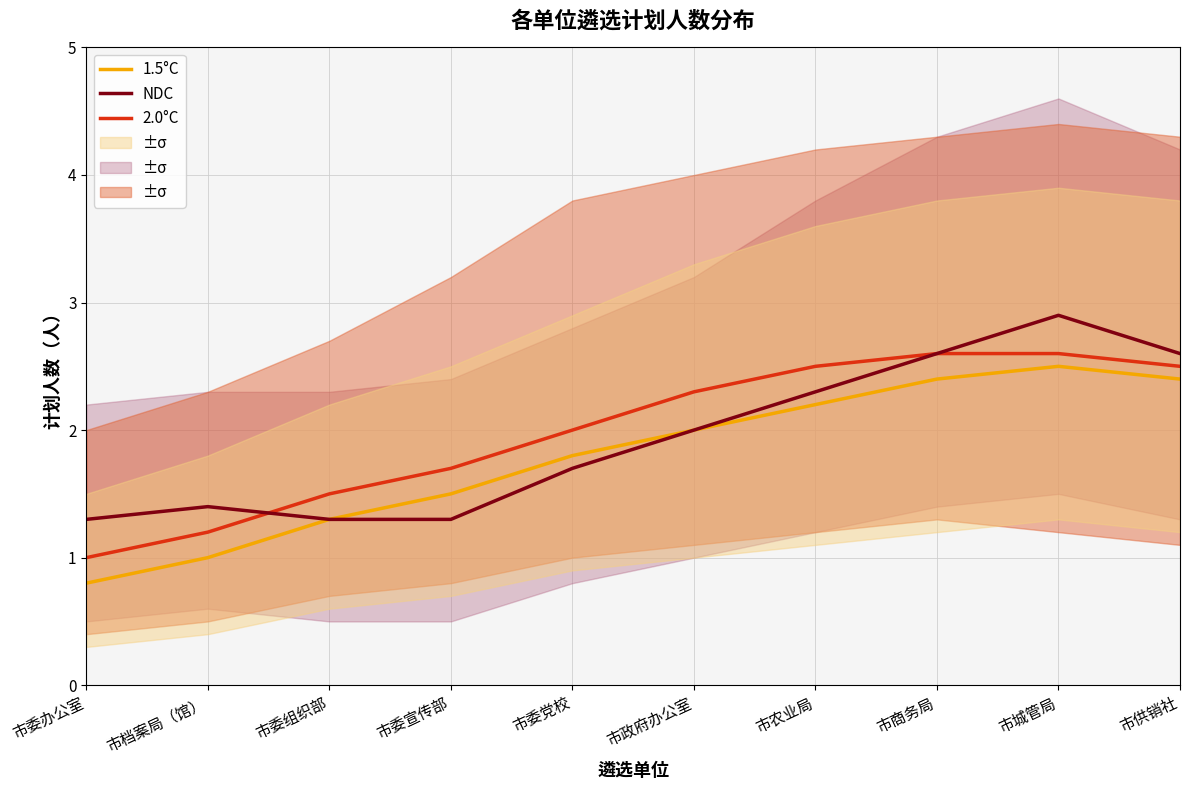

Where is the first local maximum for 1.5°C?

市城管局